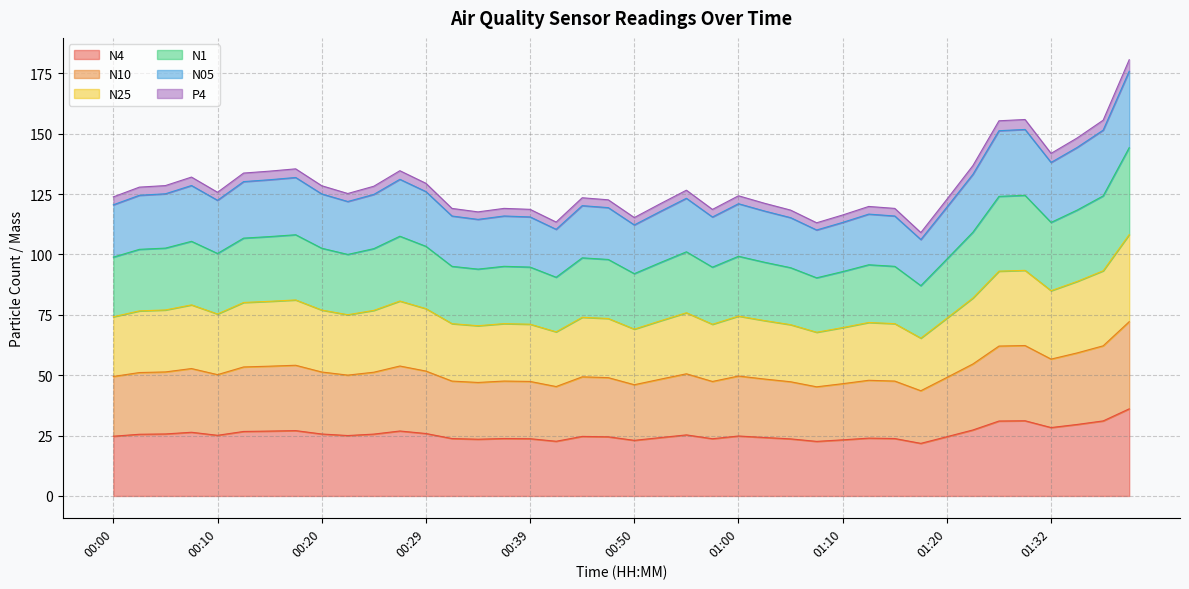

Rank the categories by N10 value from lowest to highest.

01:17, 01:07, 00:42, 00:50, 01:10, 00:34, 01:05, 00:57, 00:39, 00:32, 01:15, 00:37, 01:12, 00:52, 01:02, 00:47, 01:20, 00:44, 00:00, 01:00, 00:22, 00:10, 00:55, 00:02, 00:24, 00:20, 00:05, 00:29, 00:07, 00:12, 00:15, 00:27, 00:17, 01:25, 01:32, 01:35, 01:27, 01:37, 01:30, 01:40